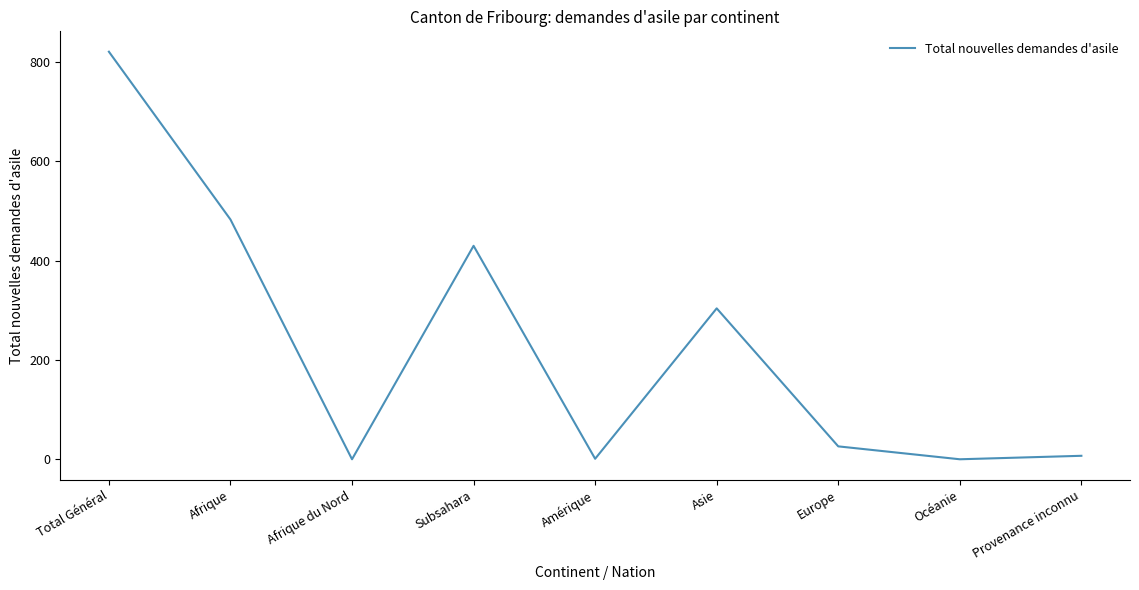

Which category has the highest value across all series?

Total Général